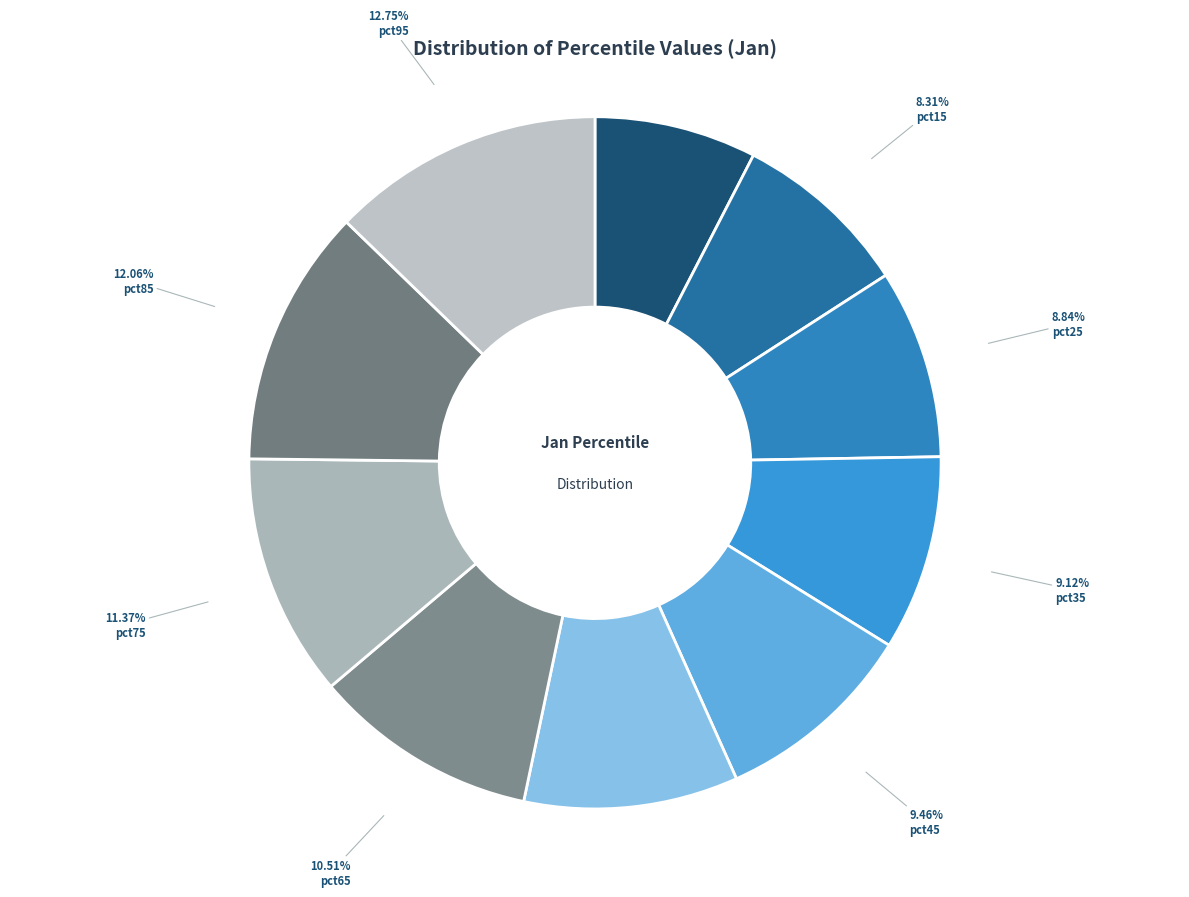

The pct75 slice represents 11% of the pie. True or false?

True